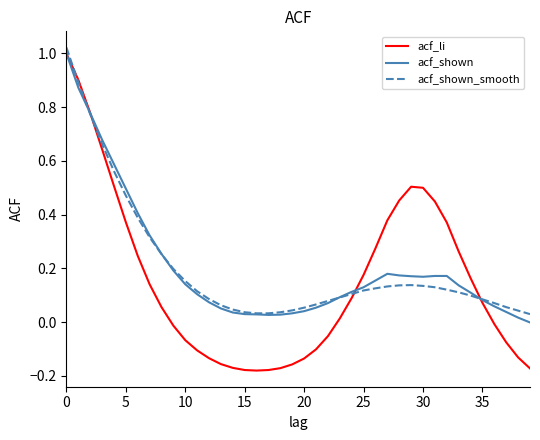

Which series has the widest spread of values?

acf_li